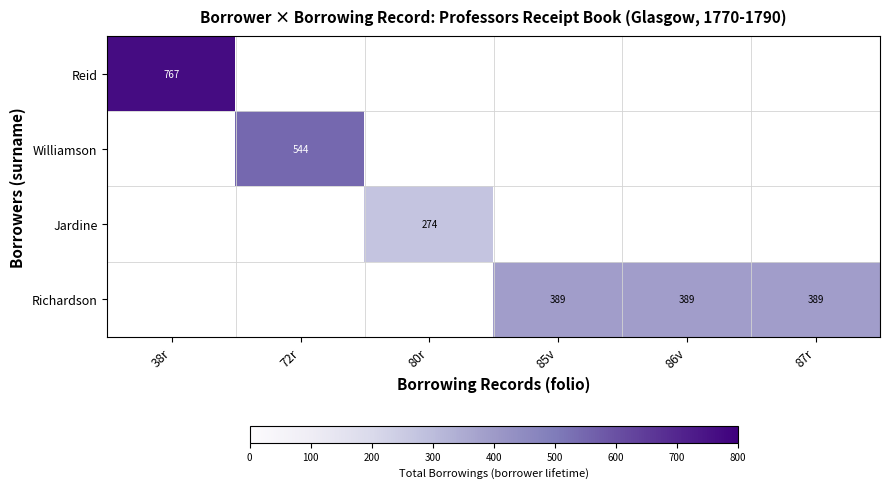

Which has a higher value, 87r or 86v?

86v